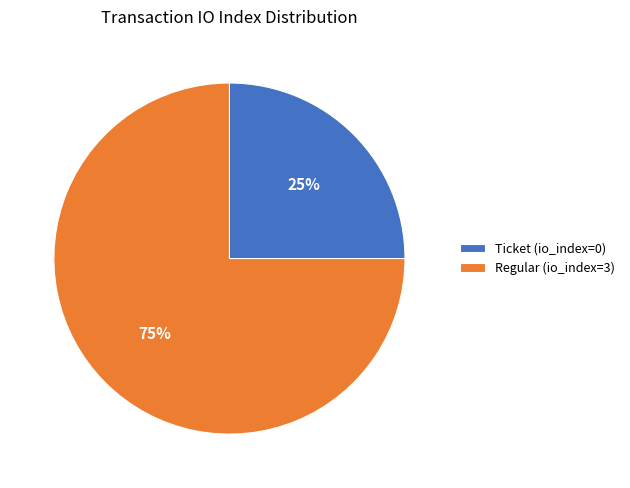

Which category has the smallest portion of the pie?

Ticket (io_index=0)